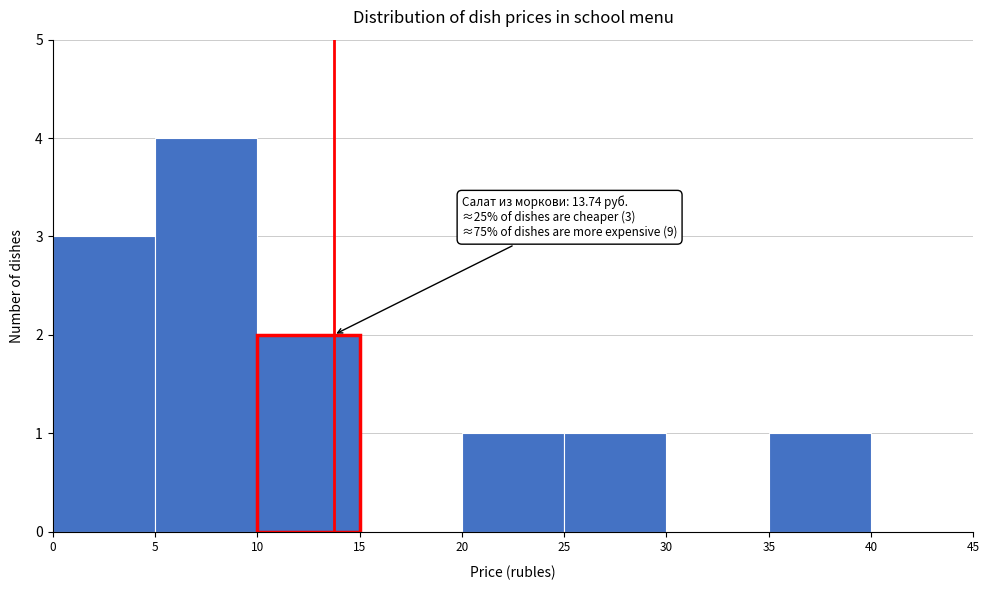

Over which range of the x-axis is the bar tallest?

5 to 10